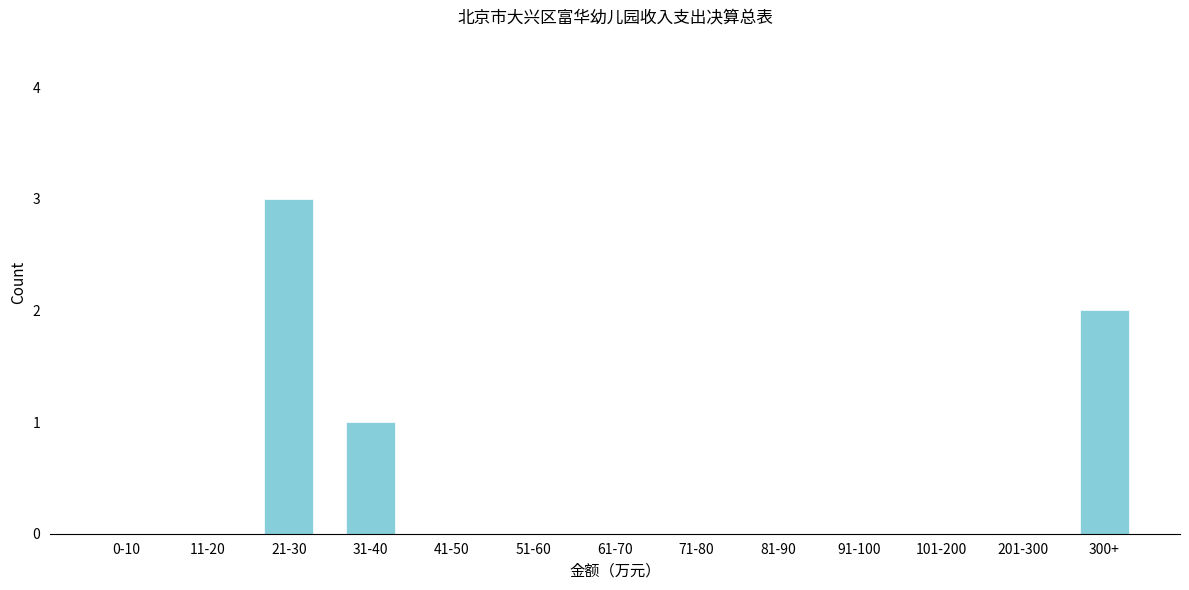

Reading right to left, what are all the values shown in this chart?

300+=2	201-300=0	101-200=0	91-100=0	81-90=0	71-80=0	61-70=0	51-60=0	41-50=0	31-40=1	21-30=3	11-20=0	0-10=0